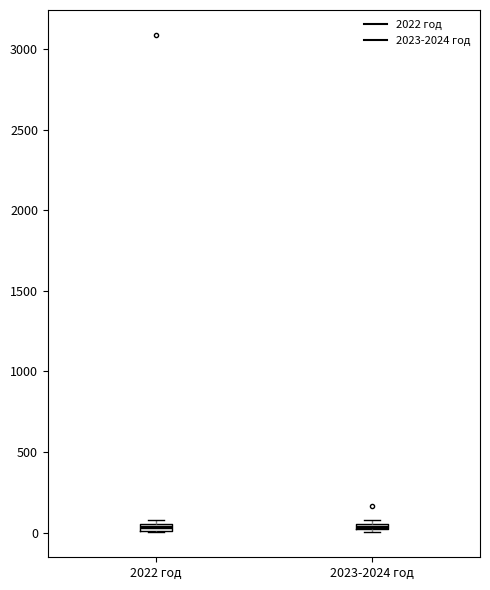

Where is the lower edge of the box for 2023-2024 год on the y-axis? The values are not printed on the chart, so give them approximately, as read against the axis.

0